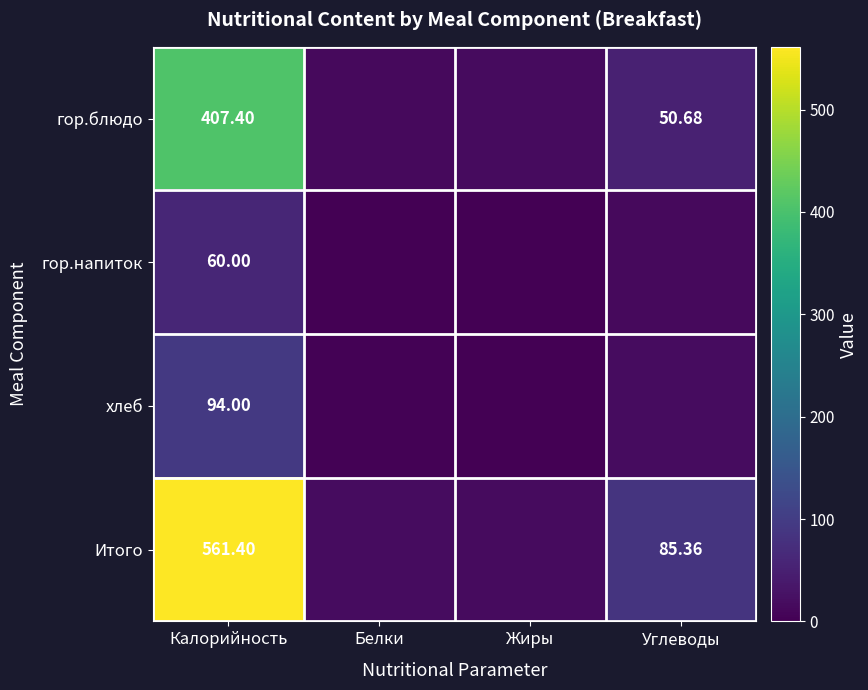

At how many categories does at least one series exceed 414?

1